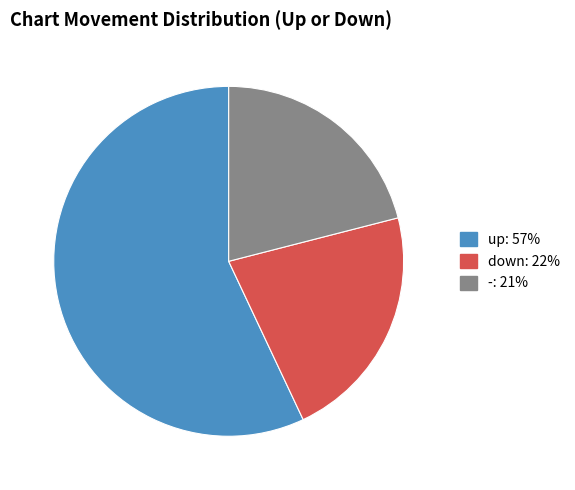

The - slice represents 11% of the pie. True or false?

False